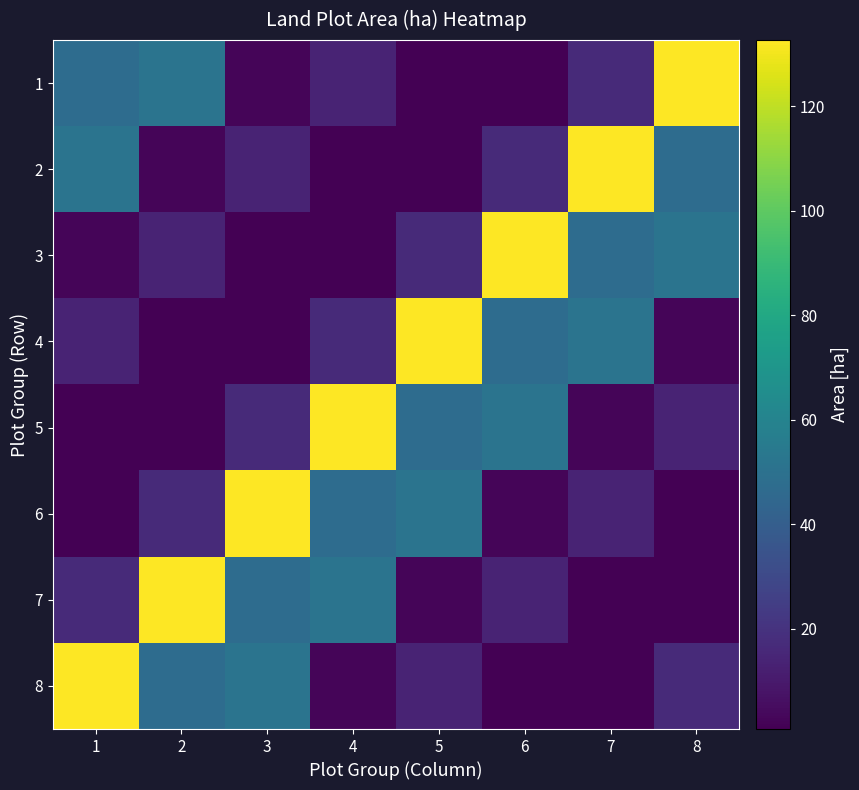

What is the spread (max minus min) of values at 2?

131.9